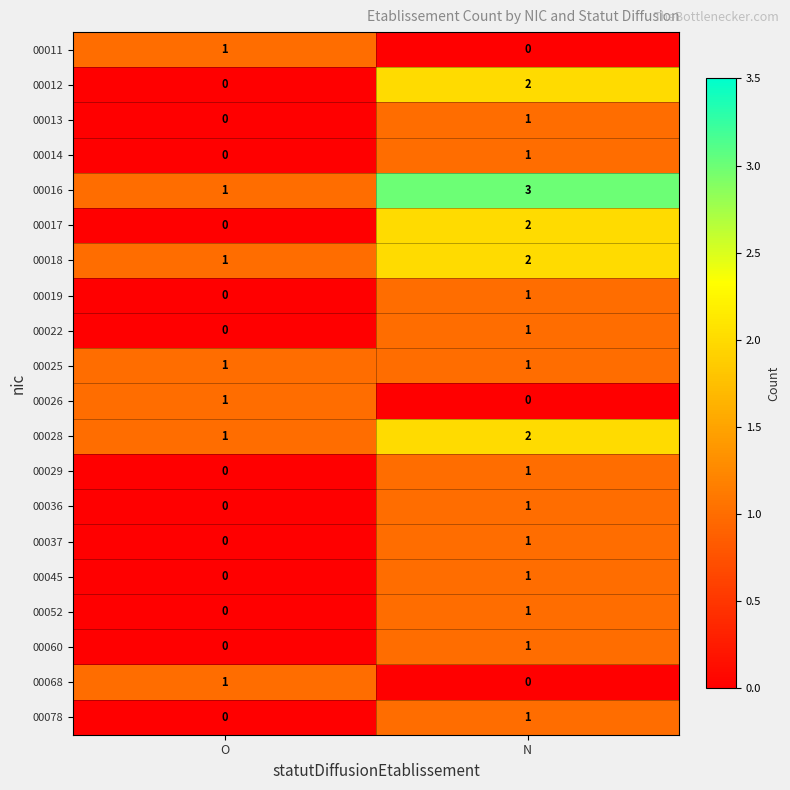

Where is 00012 nearest to the value 1?

O